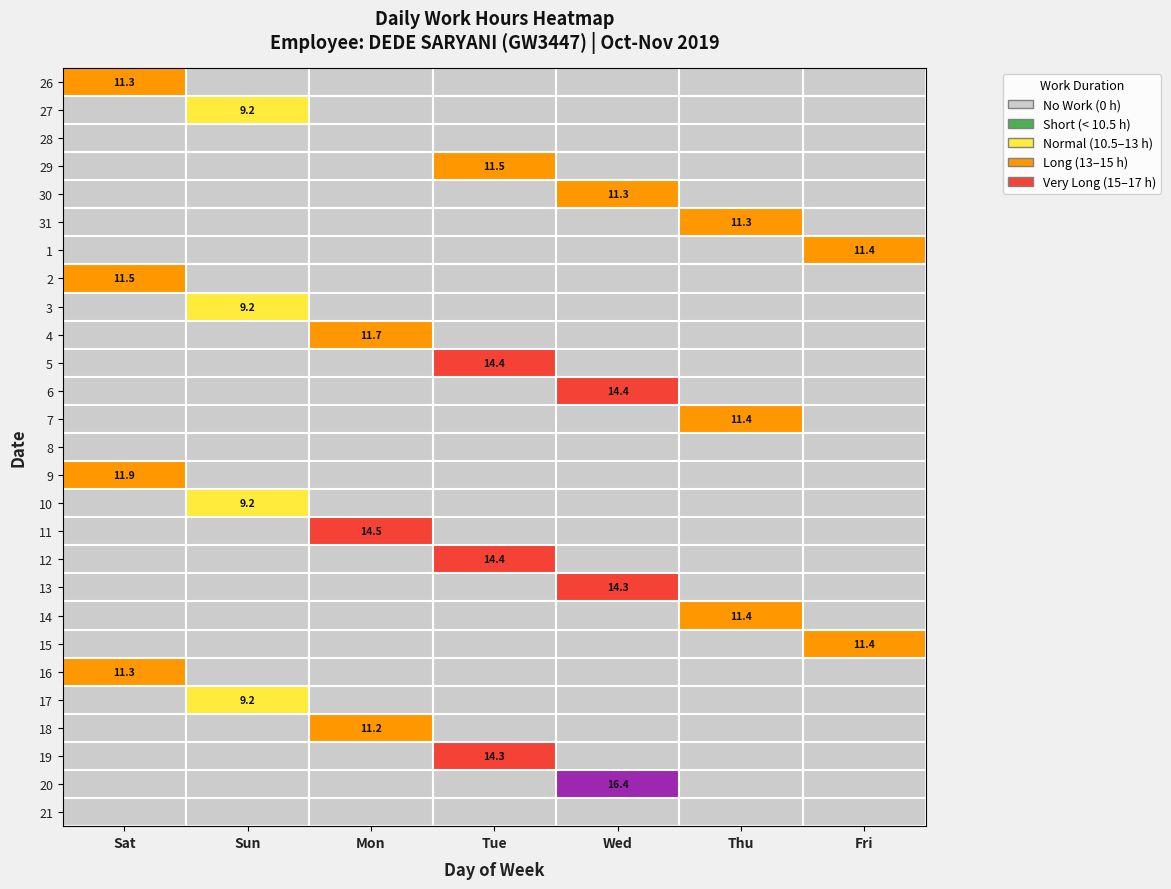

Is it true that 13 equals 3.7 at Wed?

False